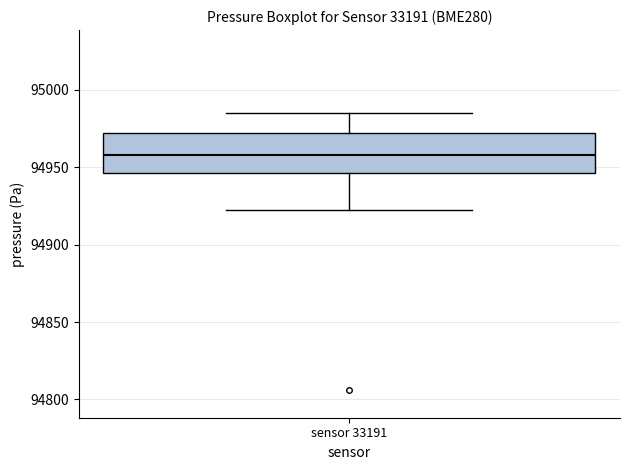

Read this box plot against the y-axis: the position of the median line, the range covered by the box, and the ends of both whiskers. The values are not printed on the chart, so give them approximately, as read against the axis.

median 94960, box 94945 to 94970, whiskers 94925 to 94985